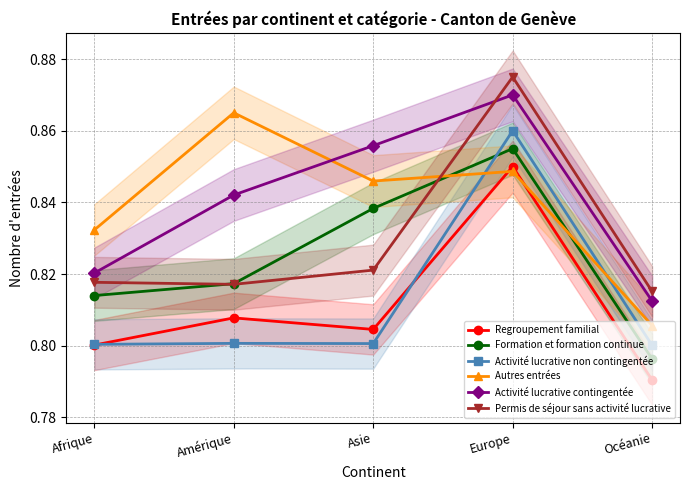

What is the total value across all series at Océanie?

4.8